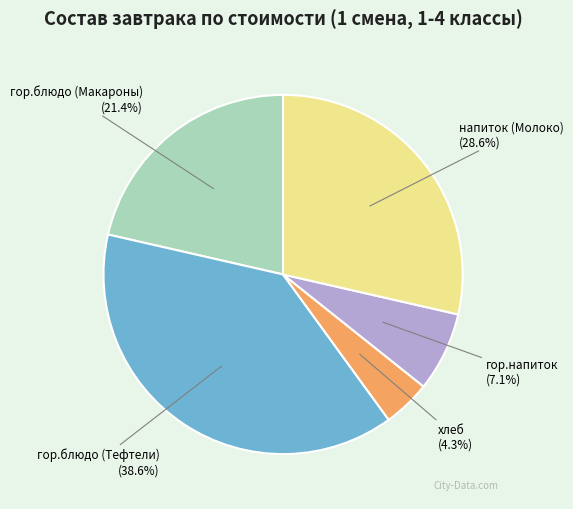

Approximately how many times larger is the value at гор.блюдо (Макароны) compared to хлеб?

5.0